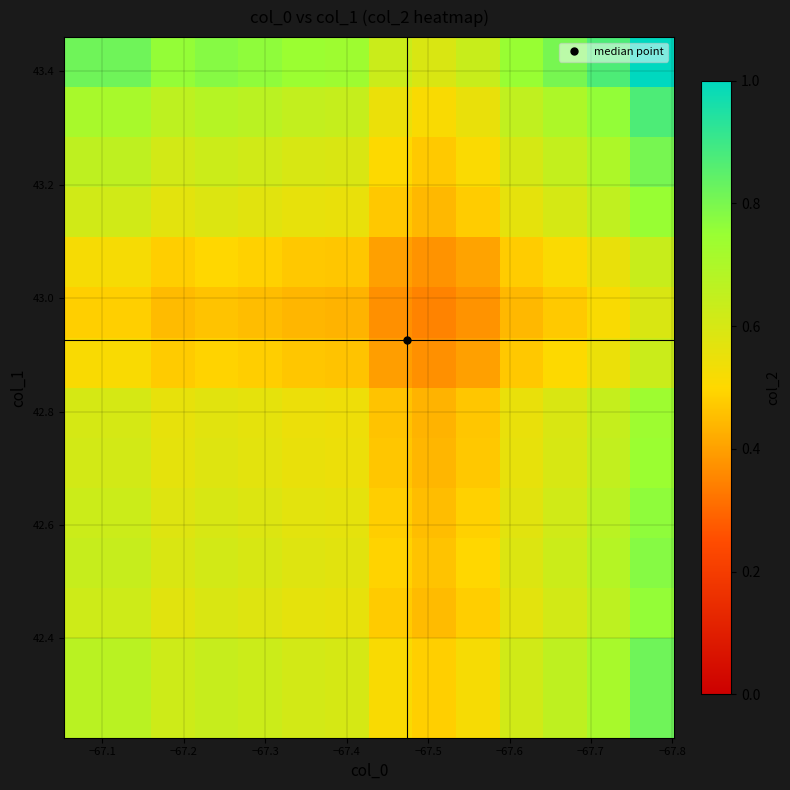

What is the minimum value shown in the chart?

0.3